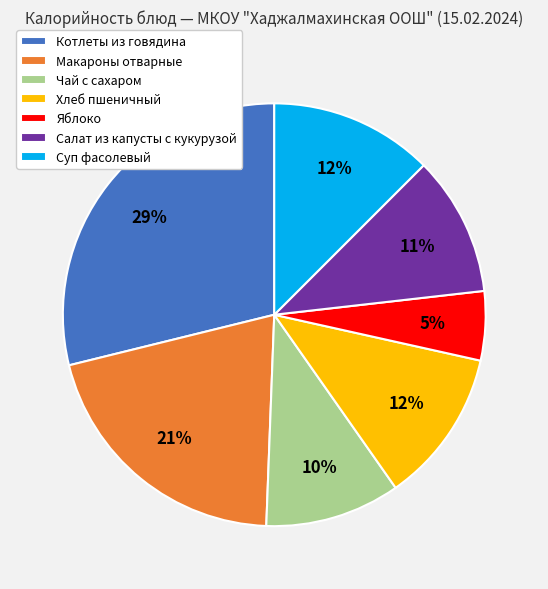

Is it true that Макароны отварные is 21% of the pie?

True